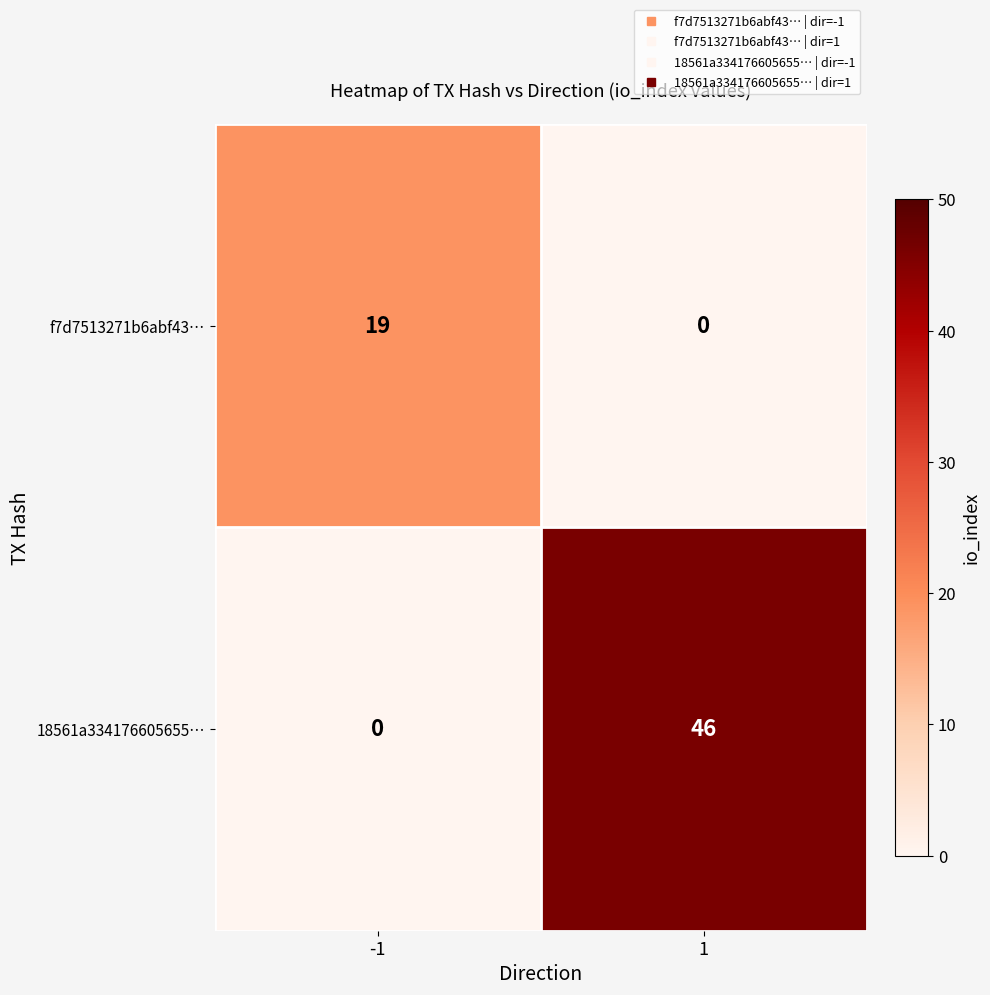

What is the sum of the 18561a334176605655… values at -1 and 1?

46